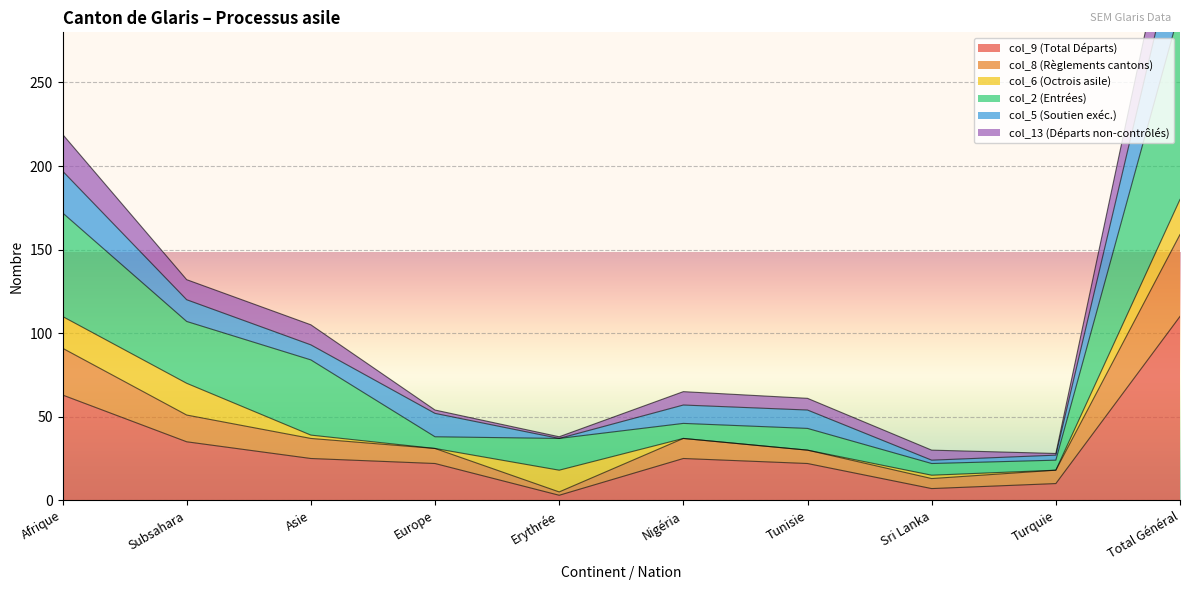

In col_2 (Entrées), how many points are lower than both neighbors (excluding endpoints)?

2